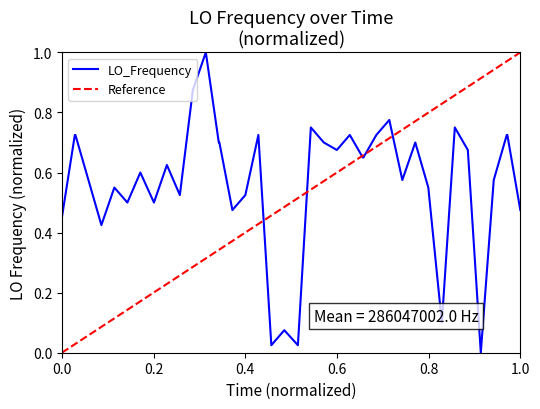

What is the difference between the maximum and minimum values?

1.0